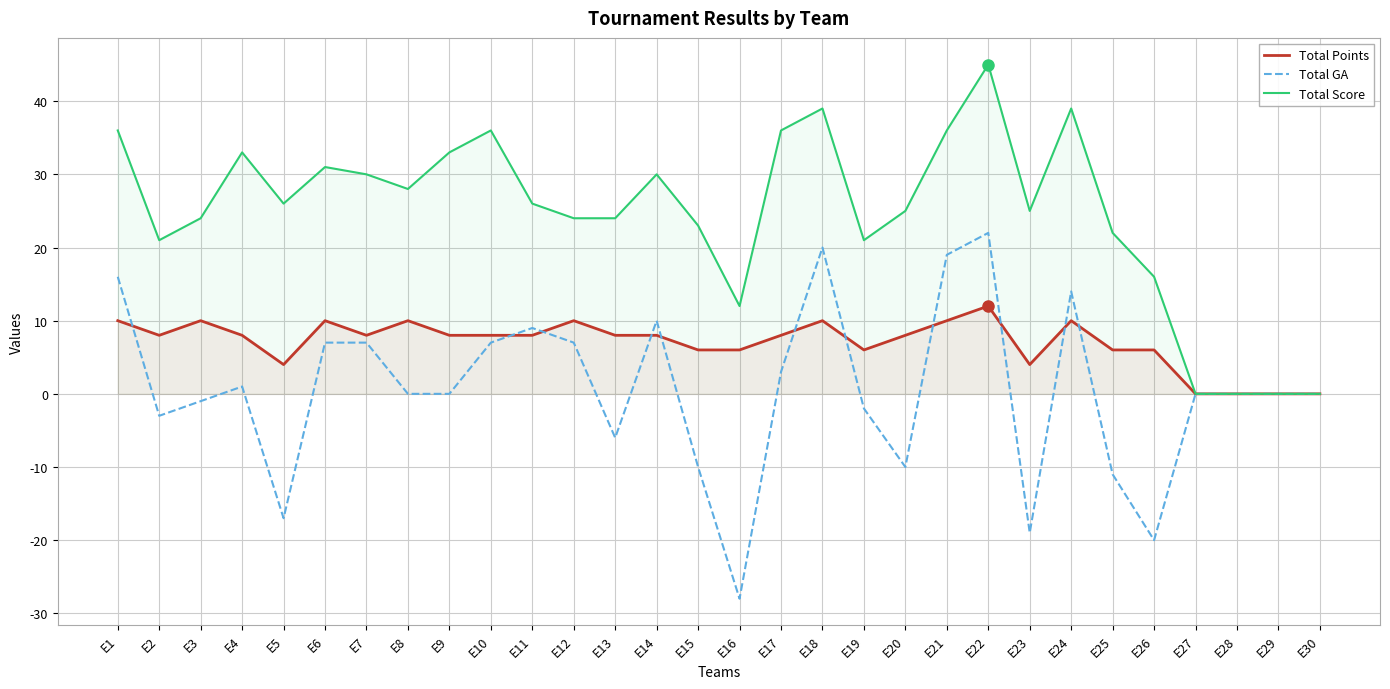

At which label is Total Points closest to 6?

E15